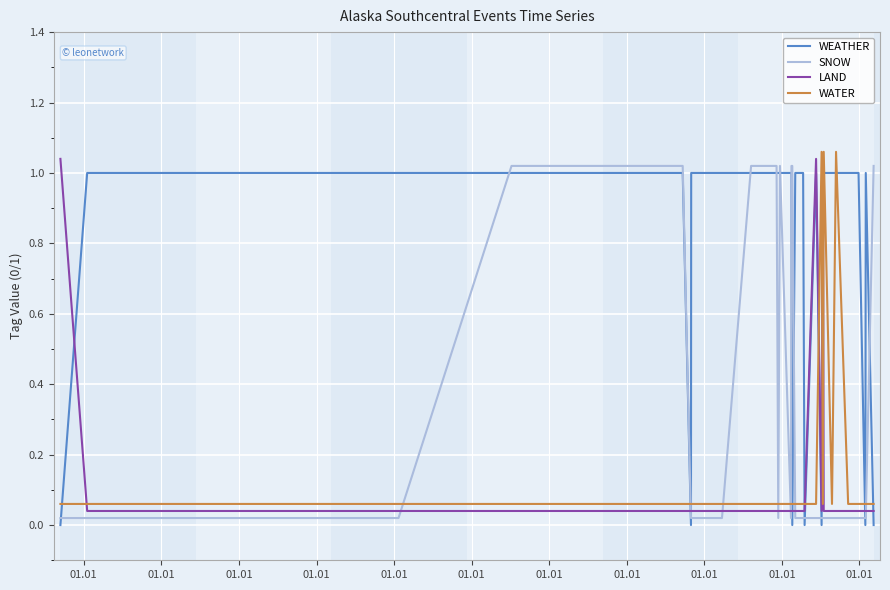

True or false: SNOW and WEATHER cross at least once.

True